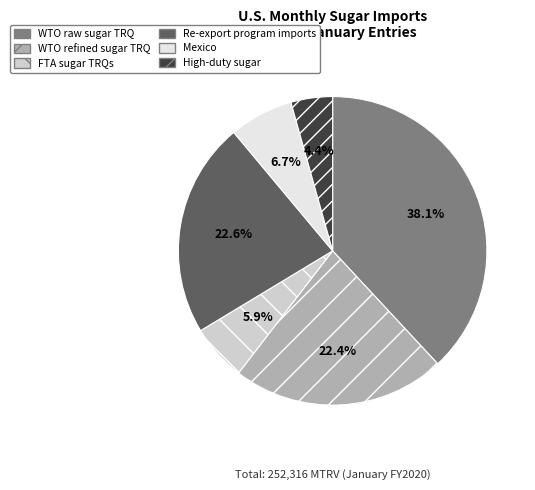

To the nearest percent, what is the difference between the largest and smallest slice percentages?

34%